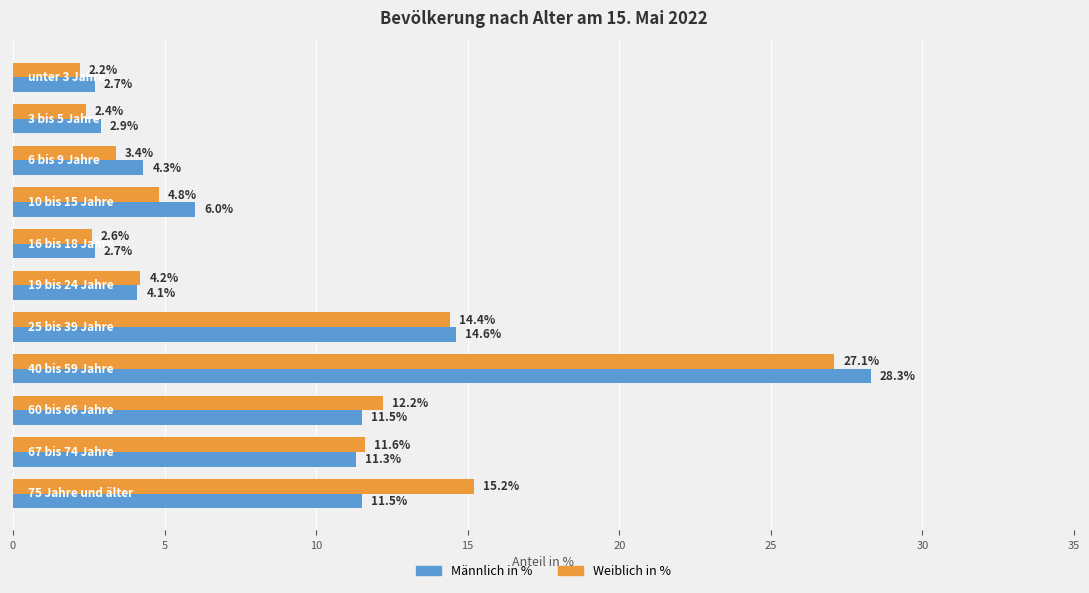

What is the highest value of the Weiblich in % series?

27.1